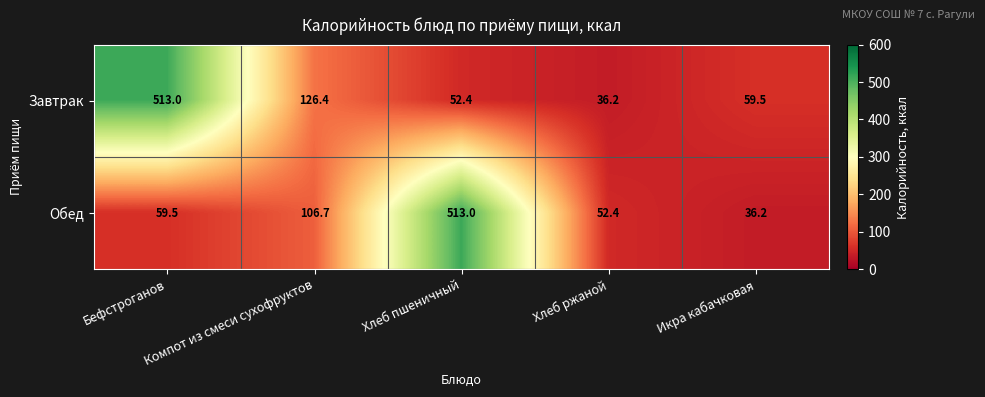

At Хлеб ржаной, list the series in order from largest to smallest.

Обед, Завтрак